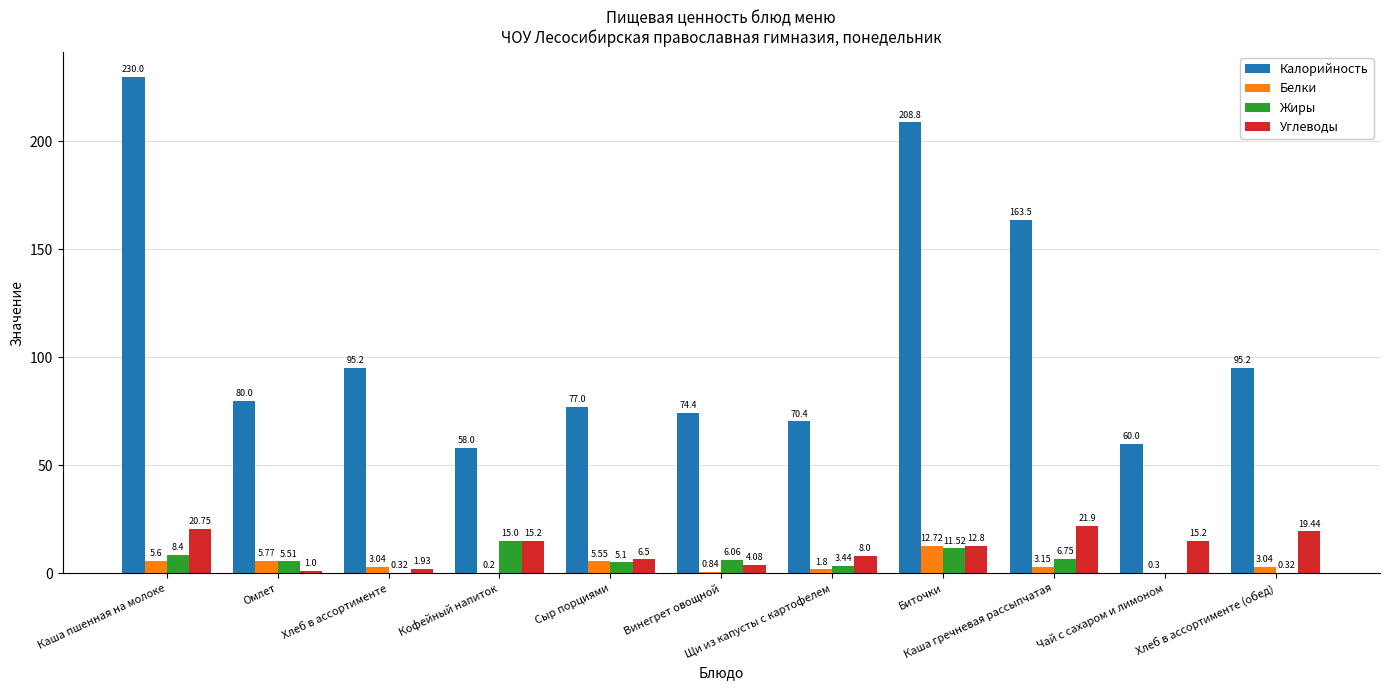

Where does the Калорийность series first go above 80?

Каша пшенная на молоке